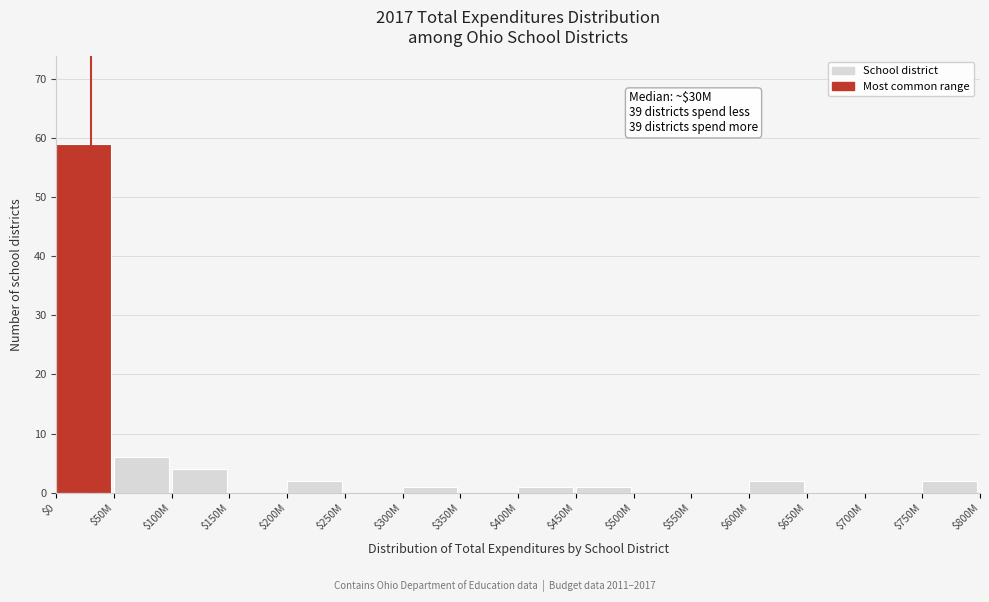

Which label corresponds to the largest value in the chart?

$0